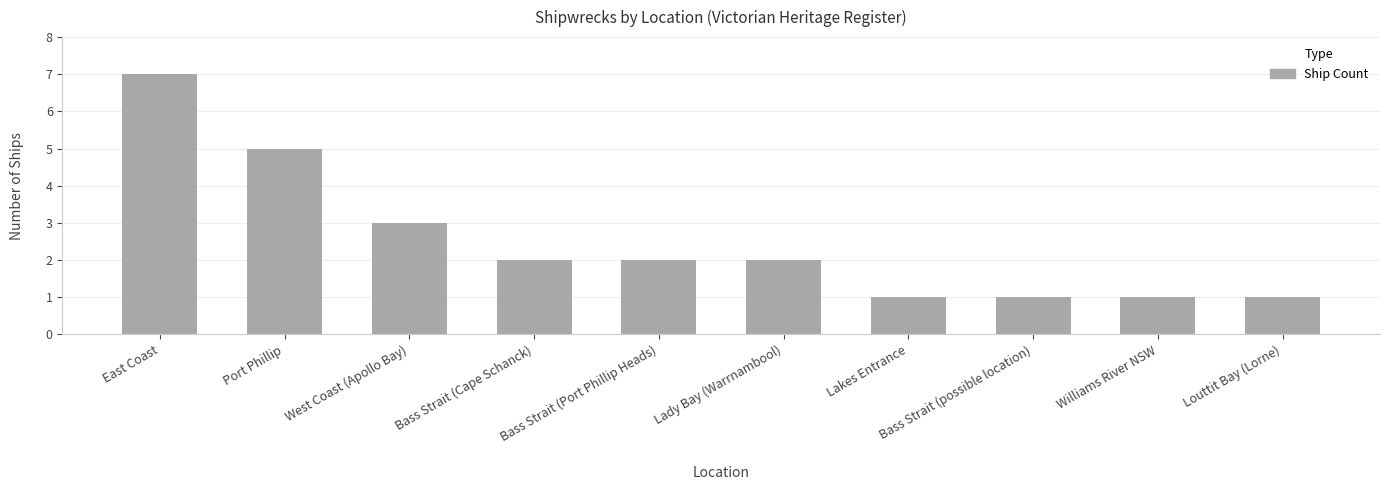

What is the difference between the maximum and second lowest values?

6